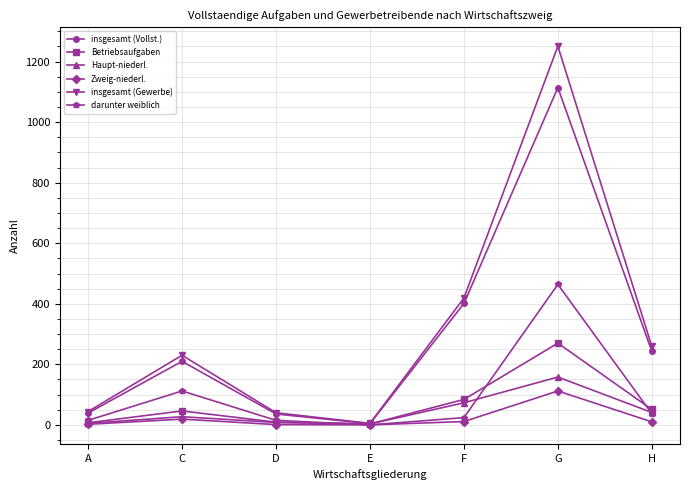

At which label is insgesamt (Gewerbe) closest to 628?

F